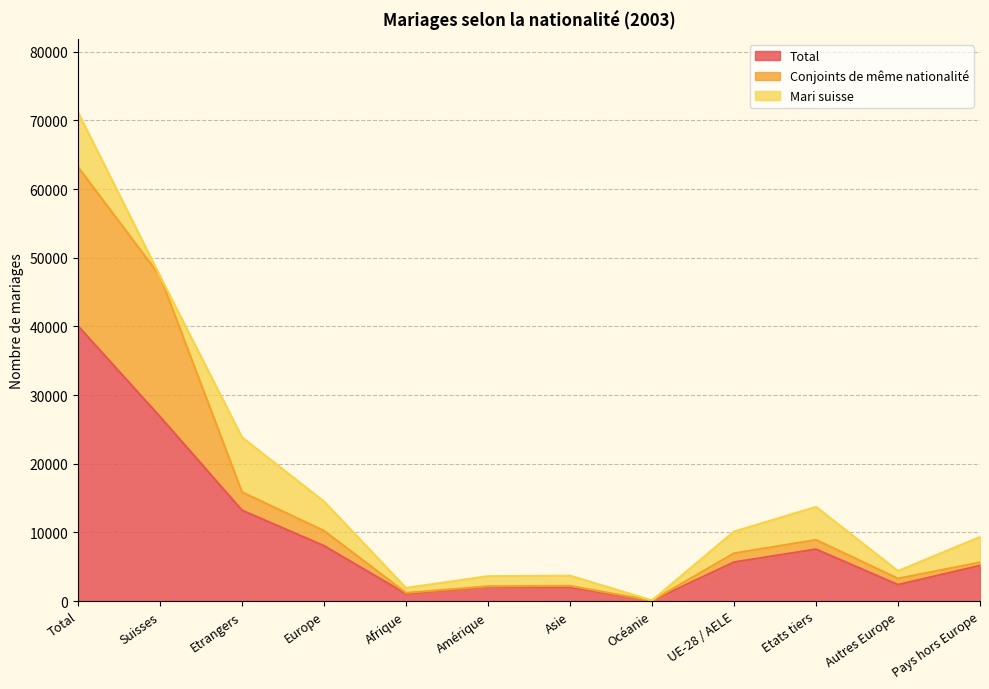

What is the difference between the maximum and second lowest values in the Total series?

39001